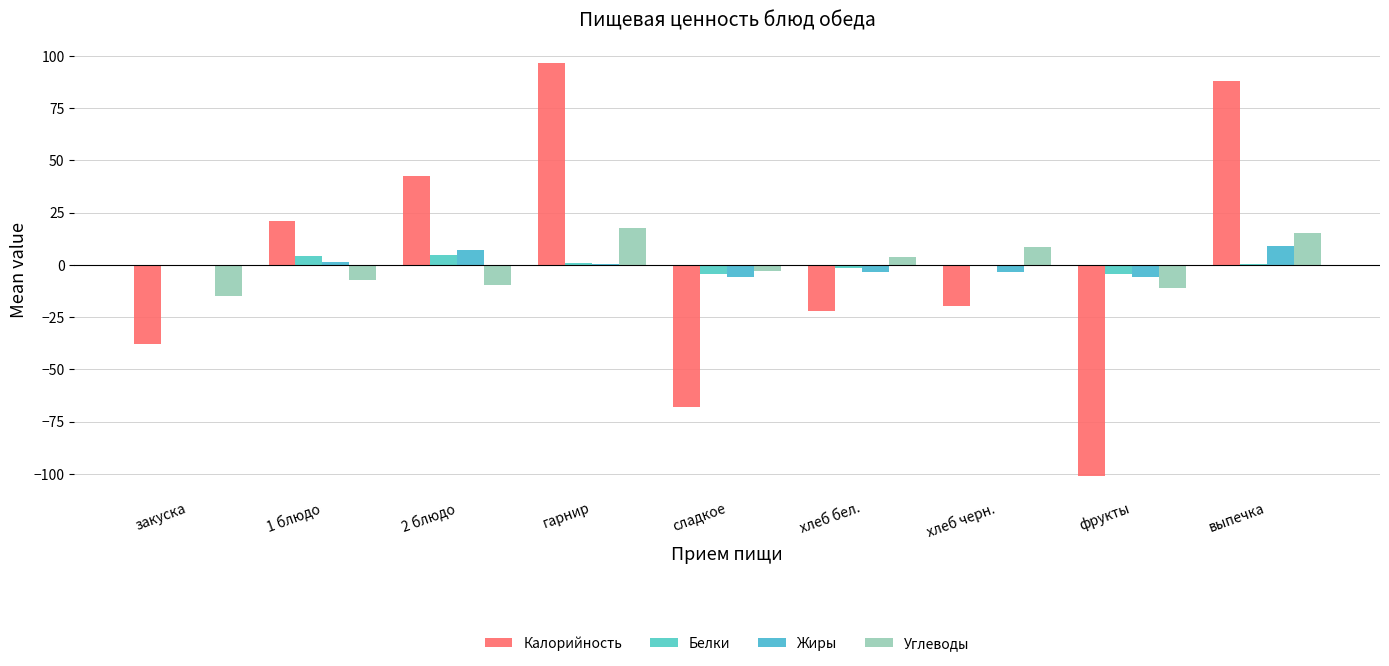

True or false: Белки has a value of -6.8 at фрукты.

False